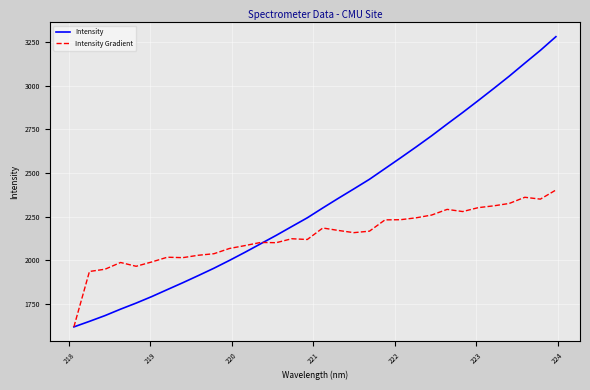

What is the difference between the maximum and minimum values in the Intensity Gradient series?

785.4